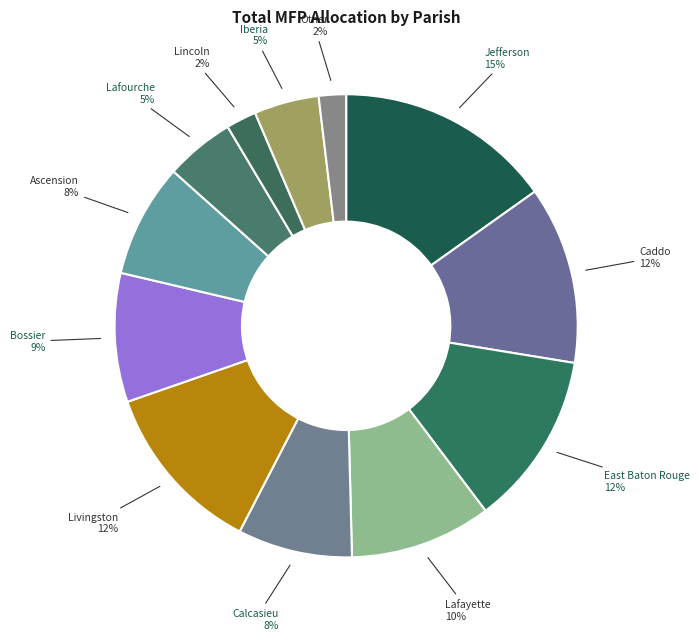

Is it true that East Baton Rouge is 12% of the pie?

True